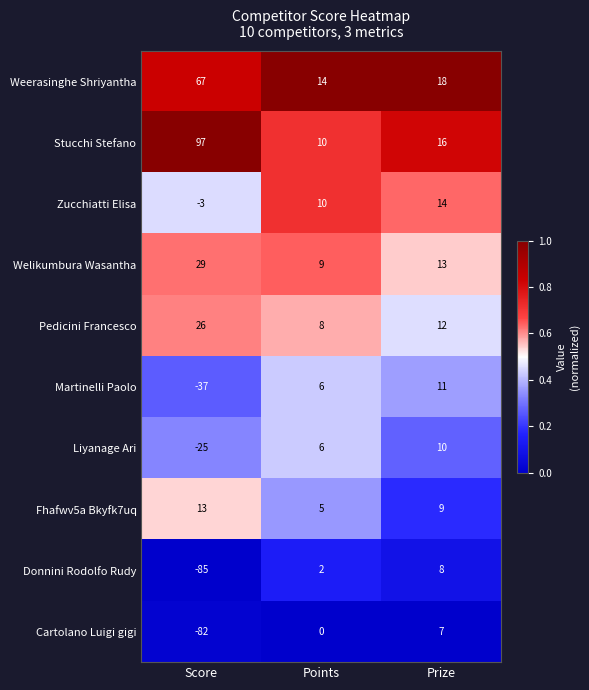

Which series has the widest spread of values?

Donnini Rodolfo Rudy